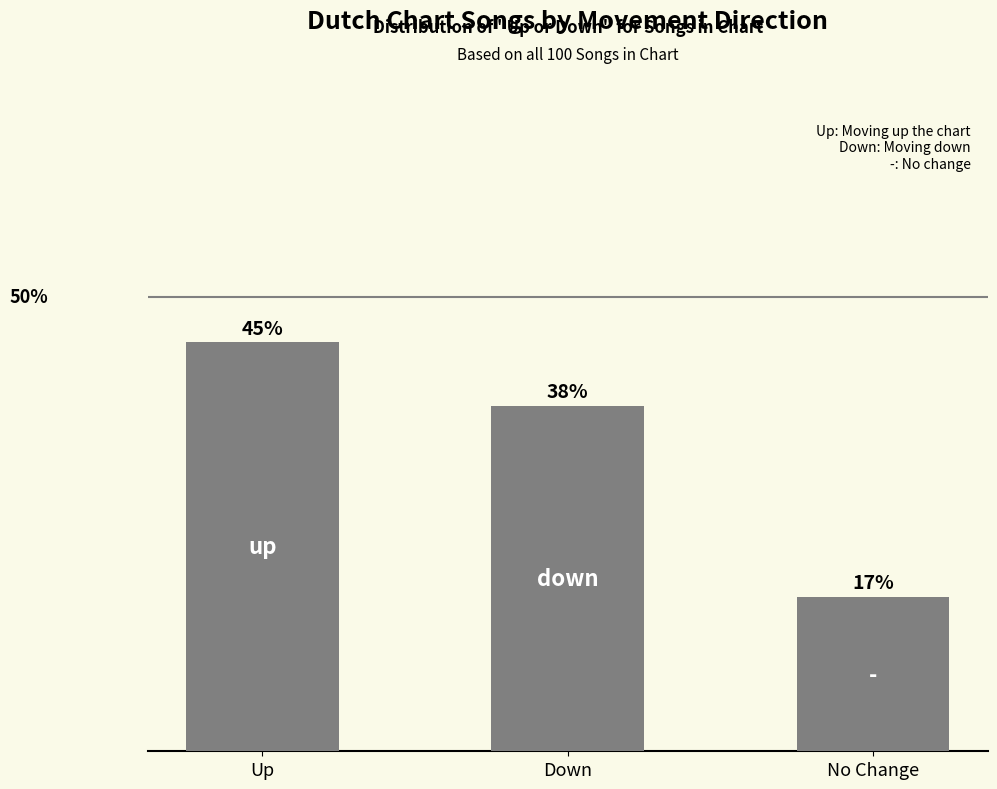

What is the label of the 3rd bar from the left?

No Change